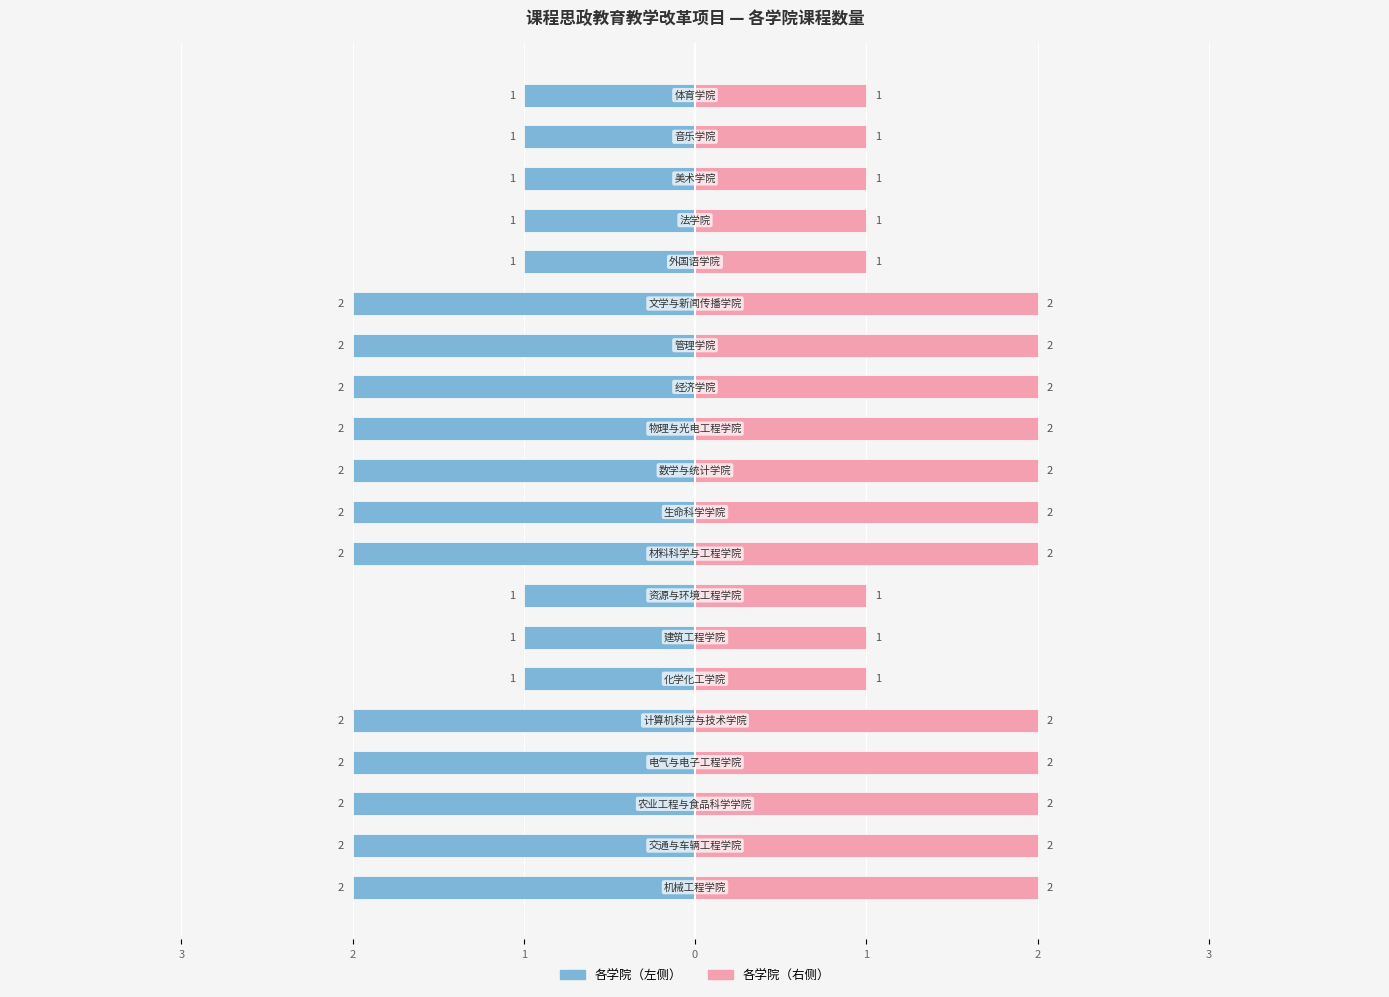

What is the difference between the maximum and minimum values in the 左侧（学院课程数） series?

1